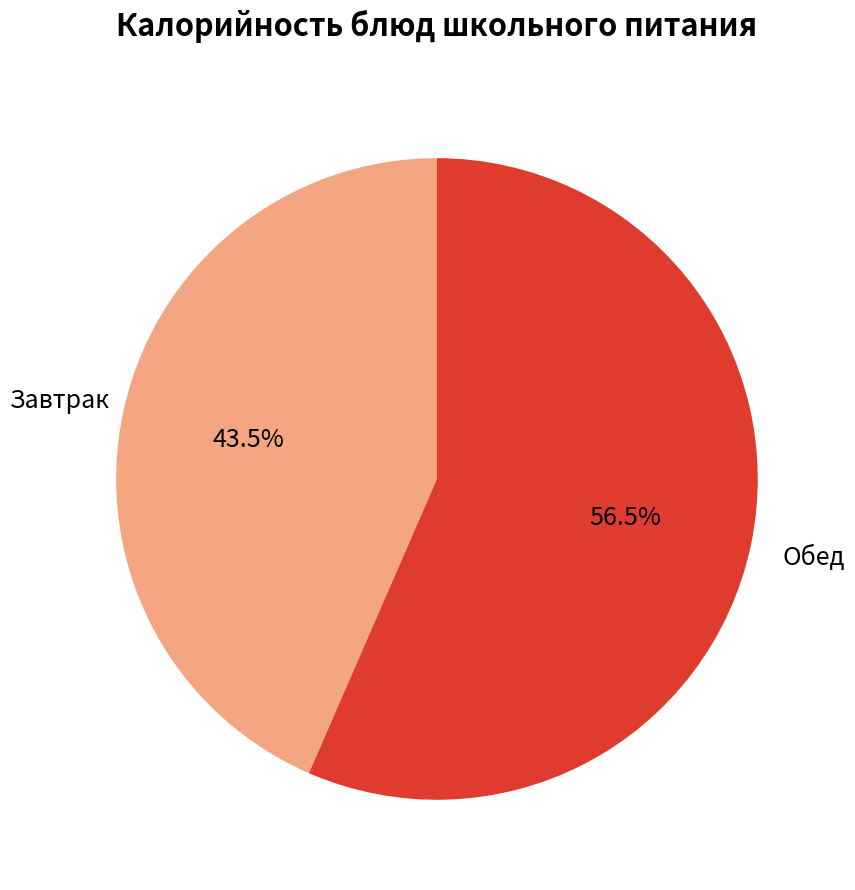

Is there a majority slice in this chart?

Yes